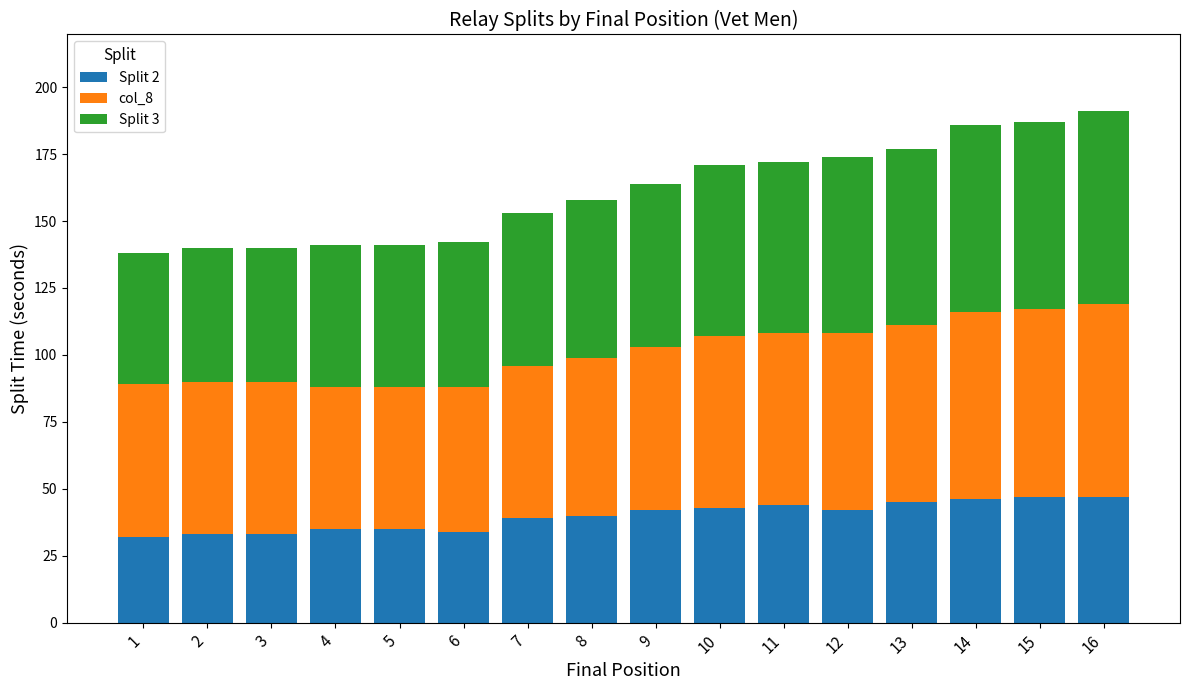

What is the sum of the Split 2 values at 9 and 2?

75